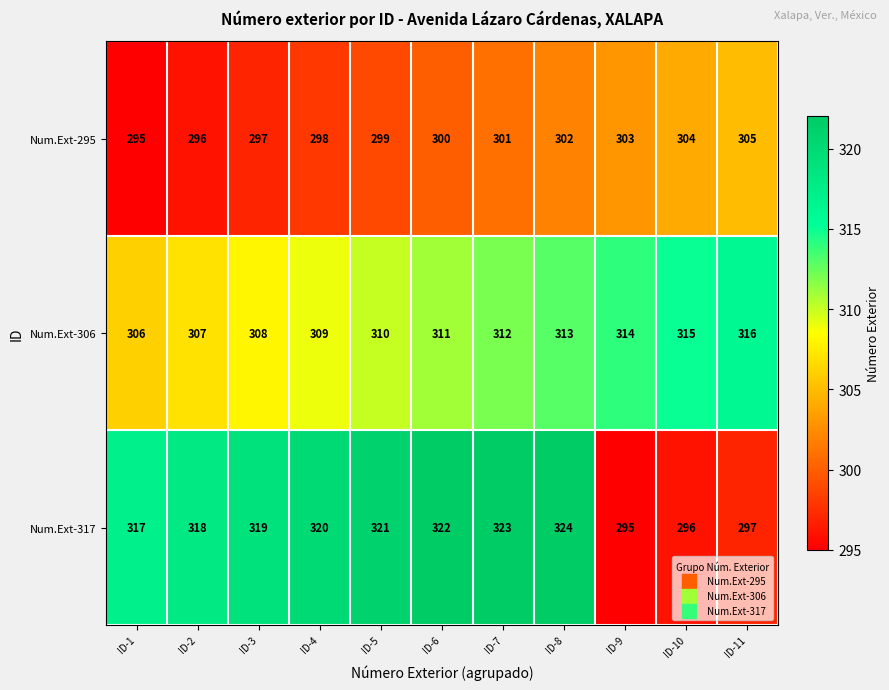

How many categories are shown in the chart?

11